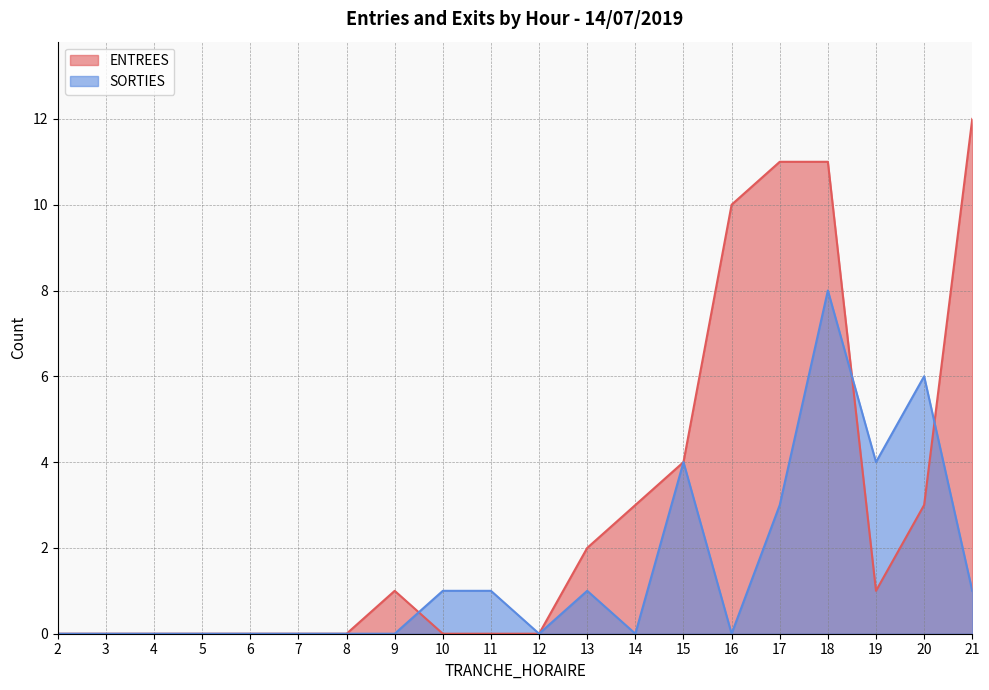

Which series changed the most between 4 and 5?

ENTREES